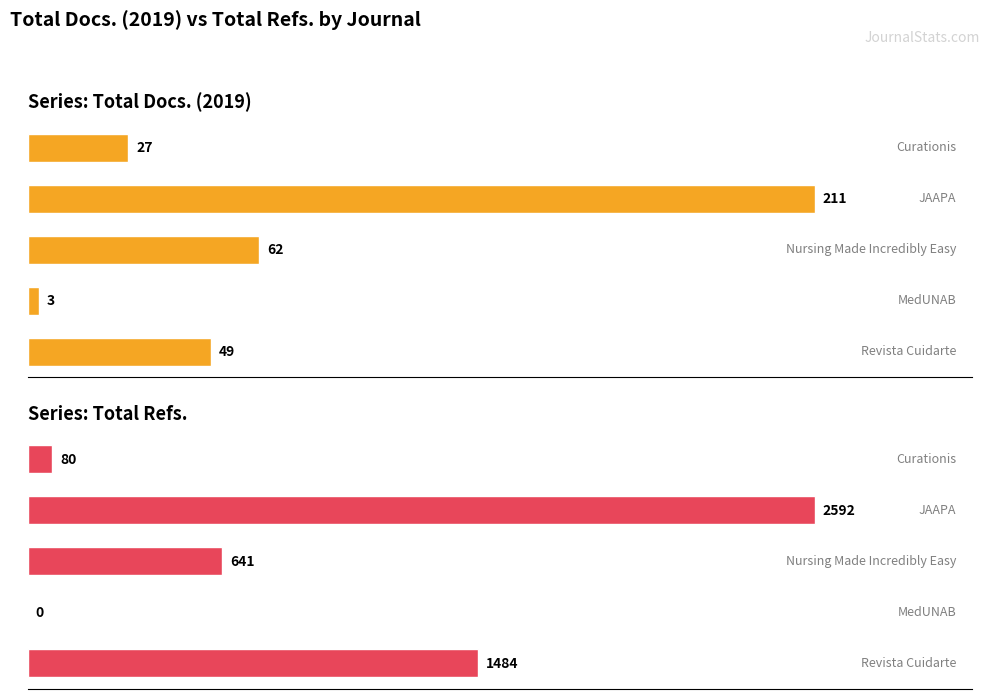

Between 200 and 0, which is larger?

200